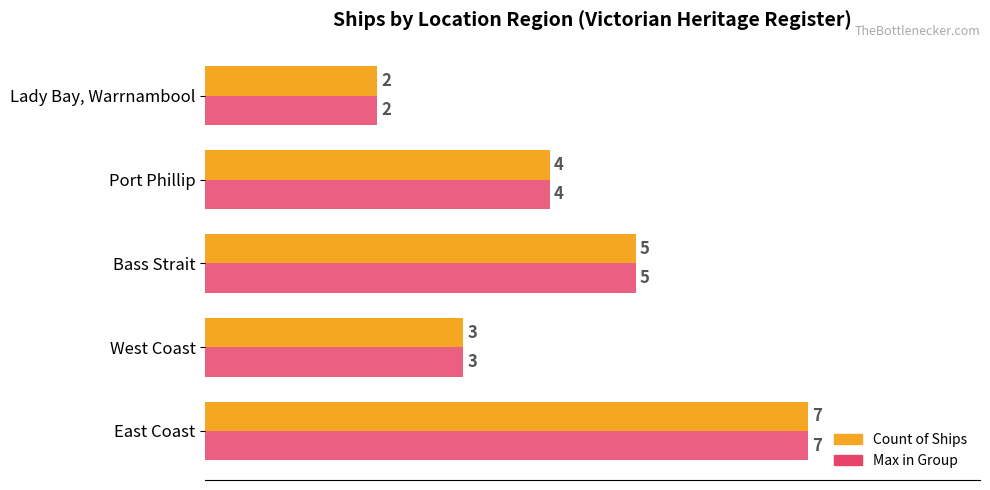

What is the approximate value of Count of Ships at East Coast?

7